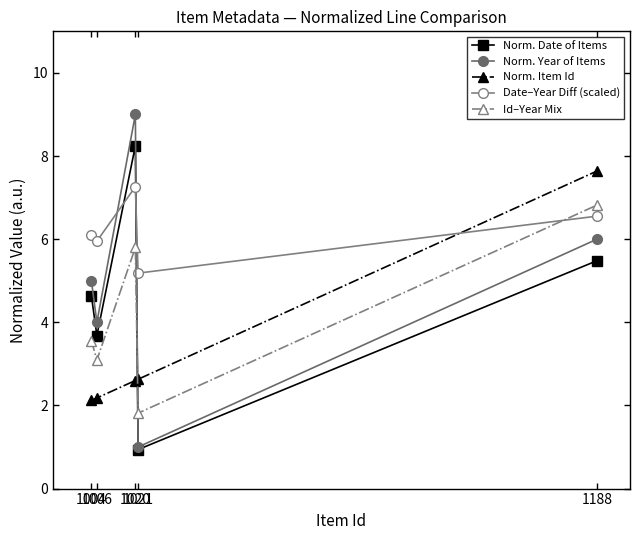

At 1020, list the series in order from smallest to largest.

Norm. Item Id, Id–Year Mix, Date–Year Diff (scaled), Norm. Date of Items, Norm. Year of Items